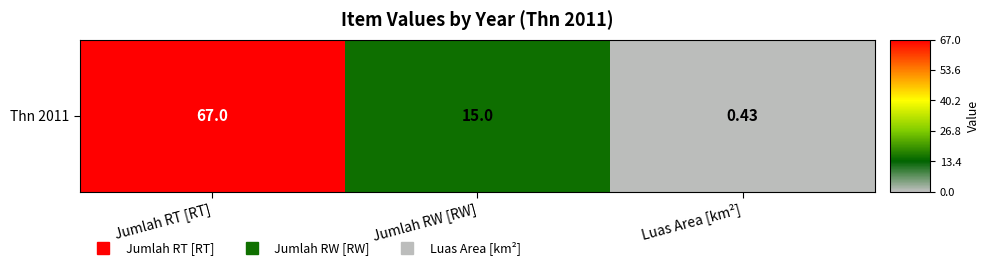

List the labels in order of value, smallest first.

Luas Area [km²], Jumlah RW [RW], Jumlah RT [RT]